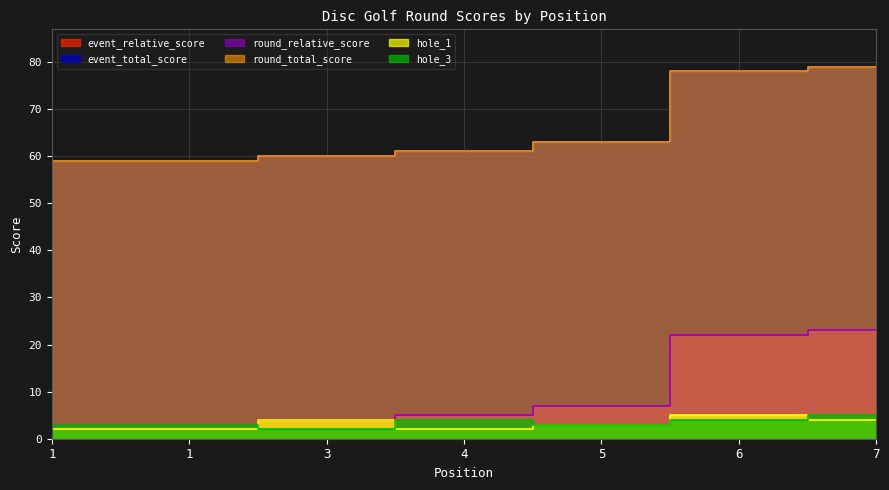

How many series are shown in this chart?

6